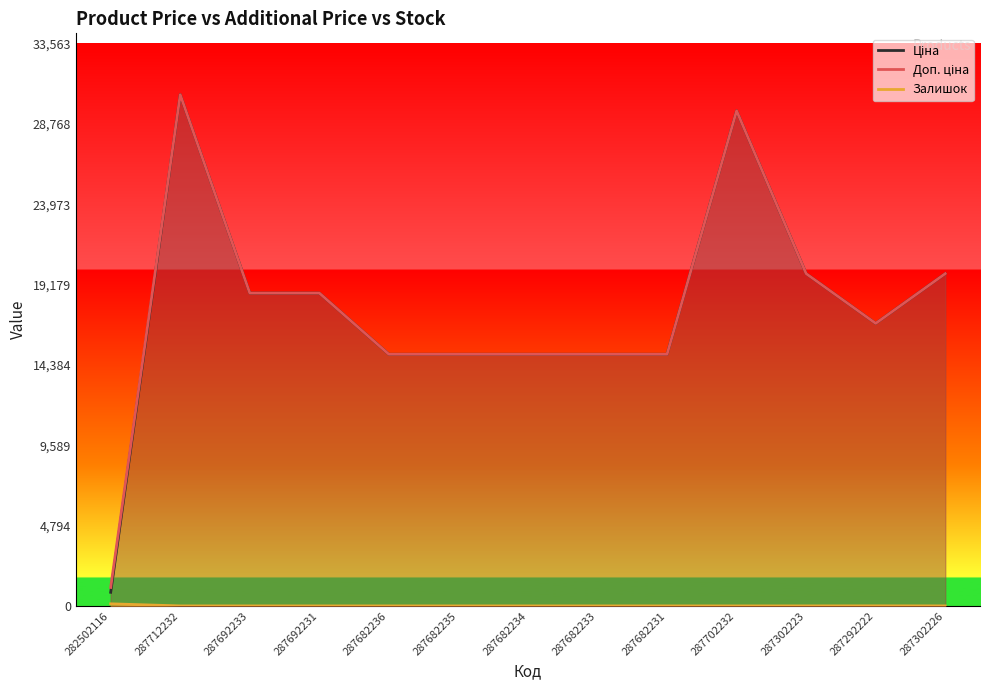

Between 282502116 and 287692233, which series saw the biggest shift?

Ціна